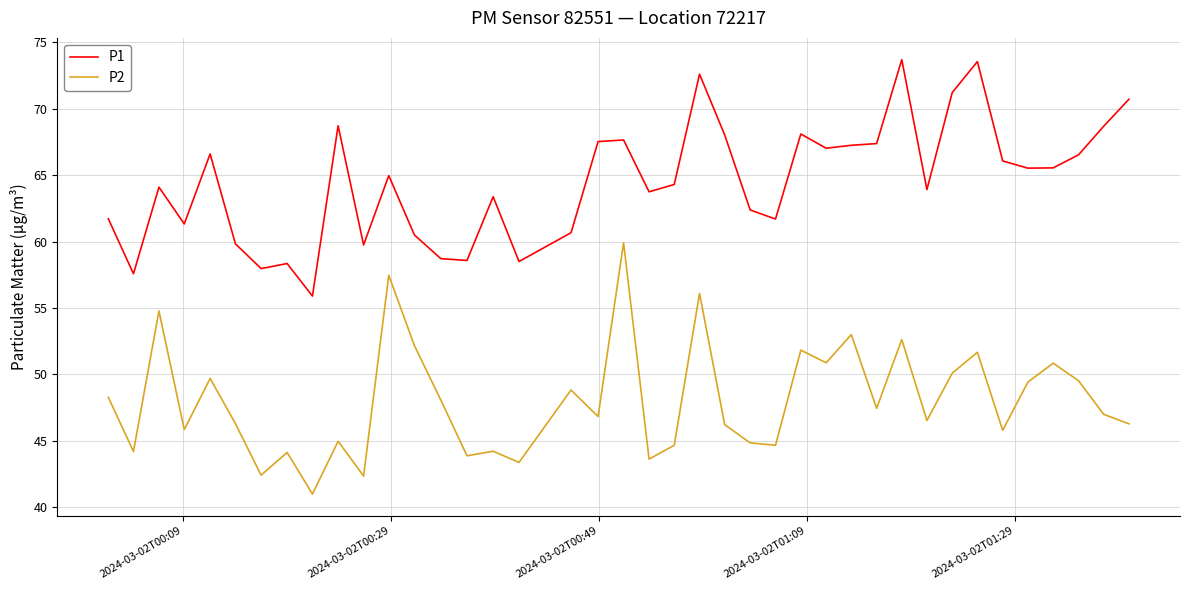

What is the difference between the maximum and minimum values in the P1 series?

17.8